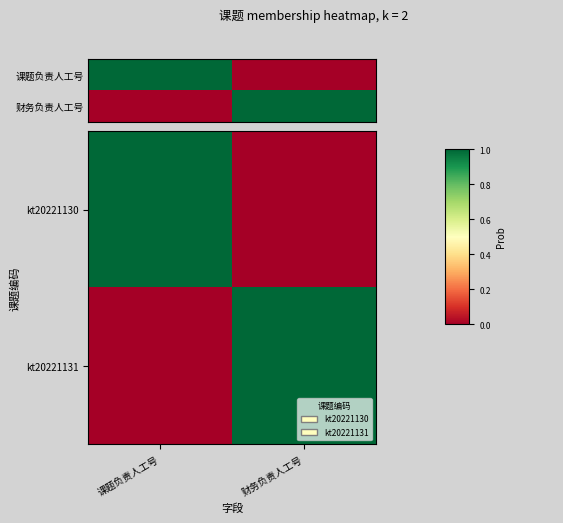

What is the average value of the kt20221131 series?

0.5